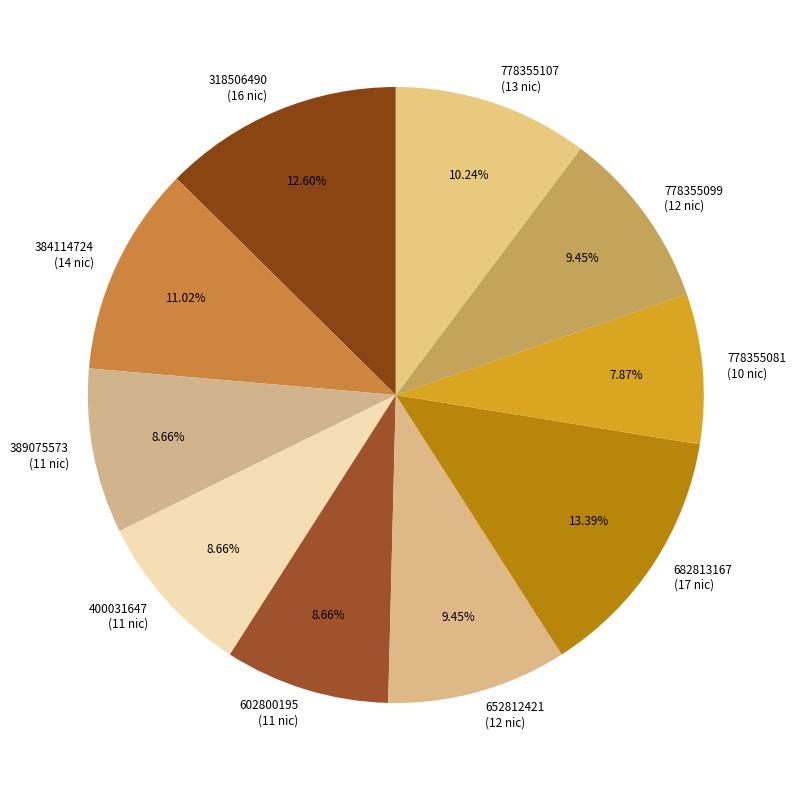

Is it true that 400031647 is 1% of the pie?

False